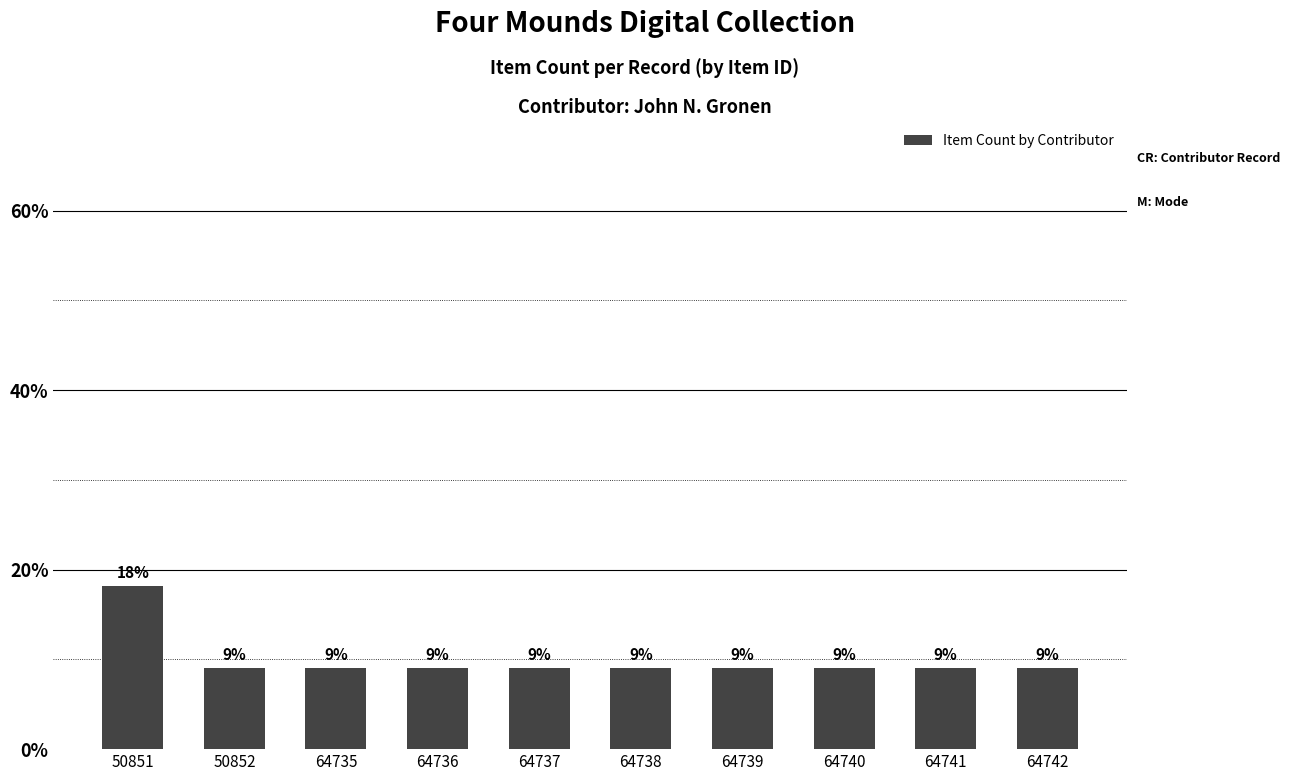

Approximately how many times larger is the value at 64737 compared to 64736?

1.0